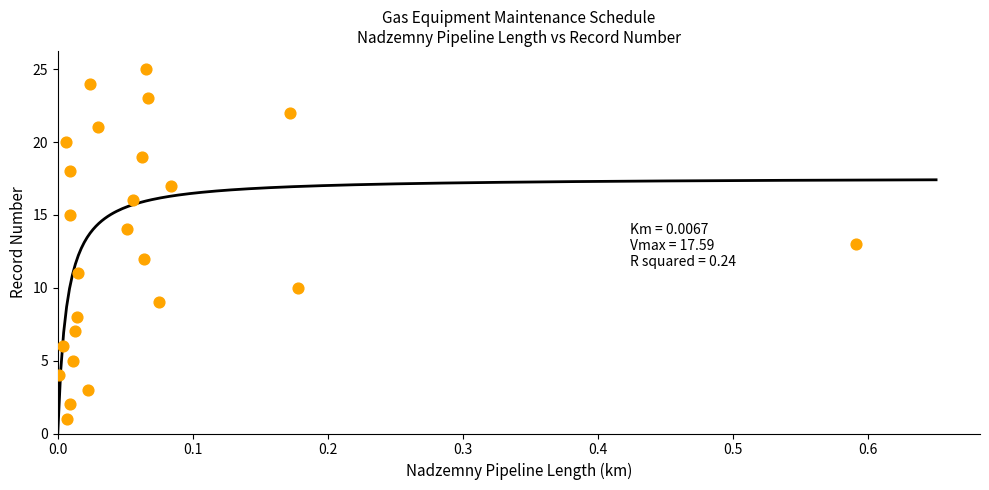

What is the range of Y values (max minus min)?

24